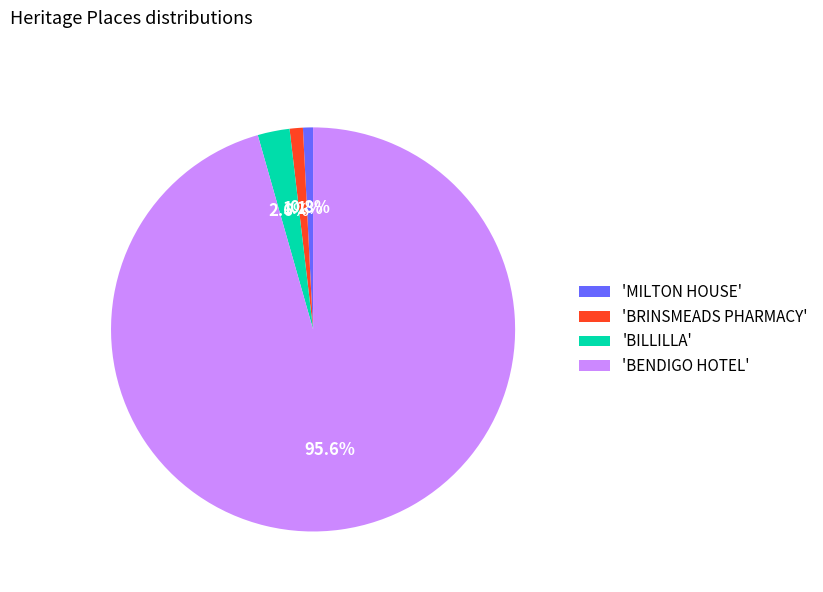

To the nearest percent, what is the average slice percentage?

25%